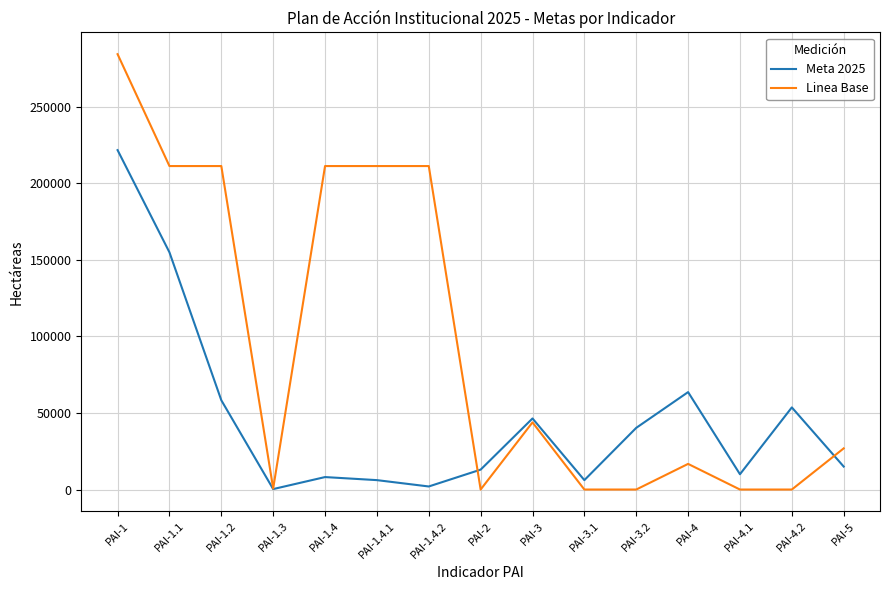

List the series in order of their overall mean, highest first.

Linea Base, Meta 2025